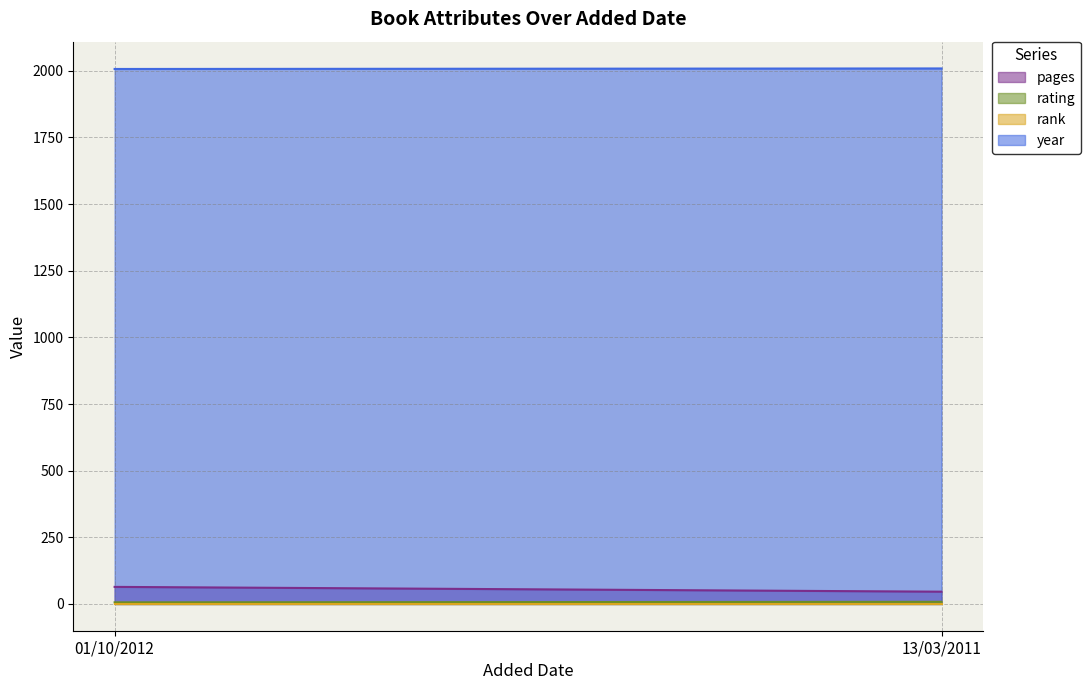

At which label does year reach its peak?

13/03/2011